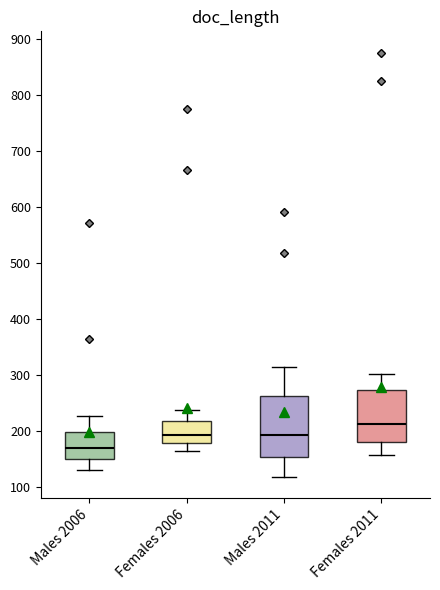

Comparing the boxes themselves (not the whiskers), which one is the tallest?

Males 2011